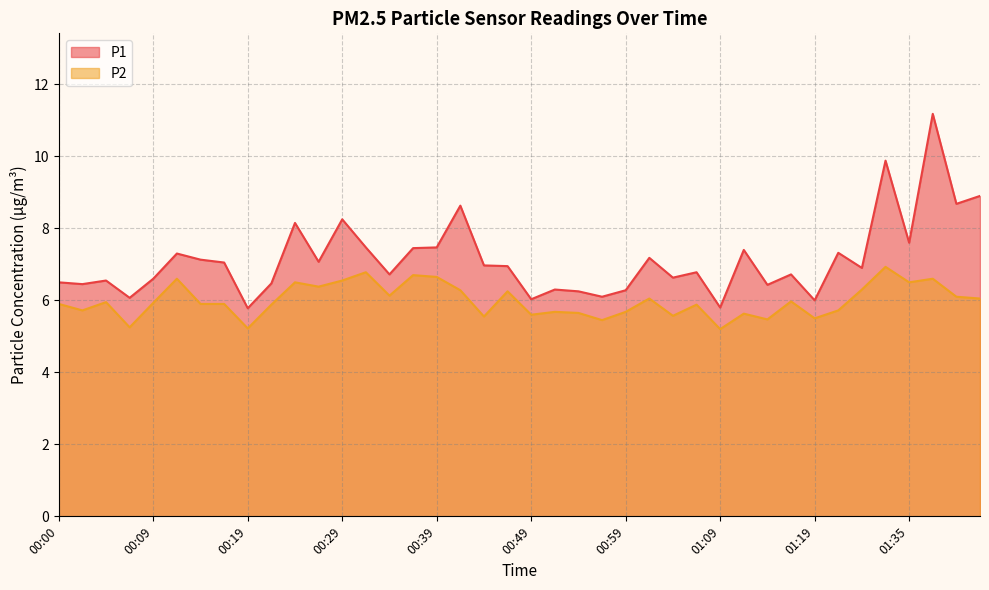

Where is P2 nearest to the value 6?

01:17